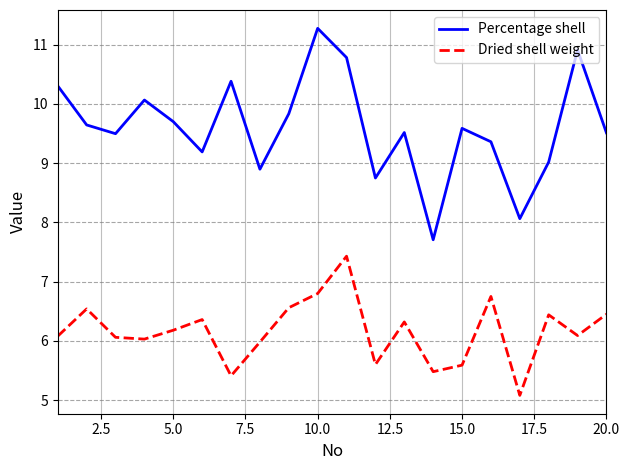

Which series has the largest total across all categories?

Percentage shell